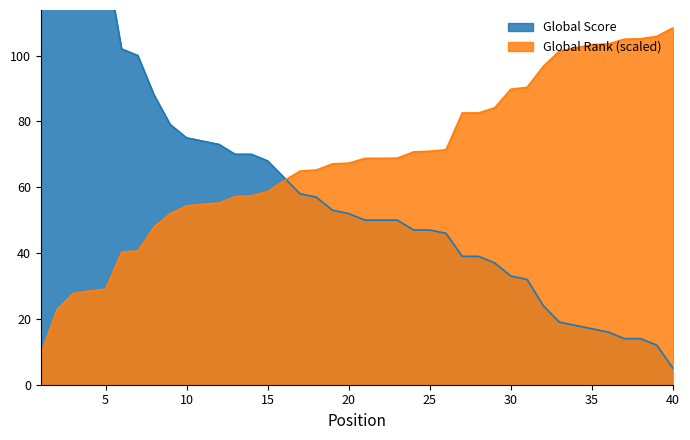

What is the total value across all series at 18?

122.2